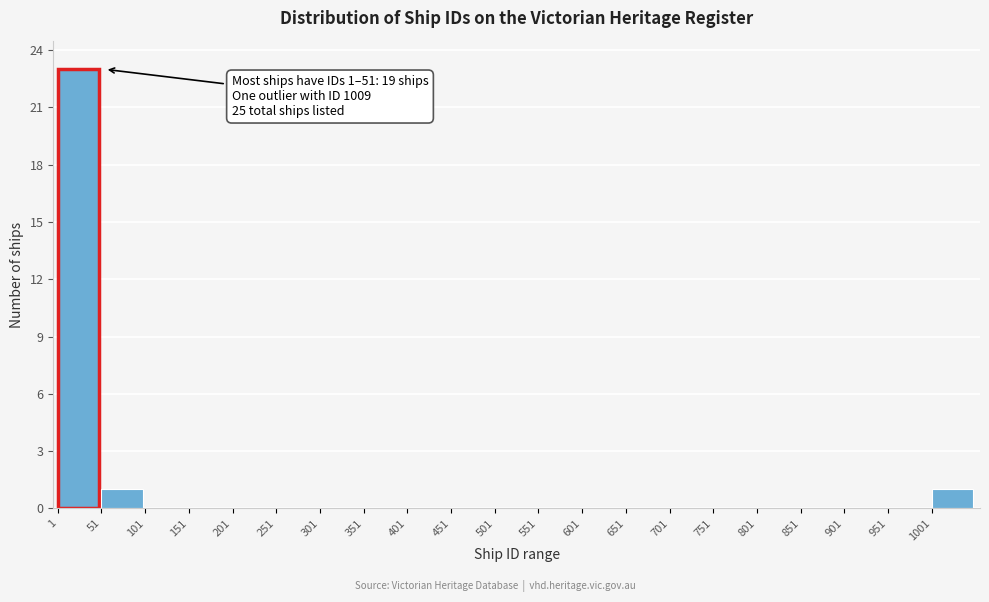

Reading left to right, transcribe all the data shown in this chart.

1=23	51=1	101=0	151=0	201=0	251=0	301=0	351=0	401=0	451=0	501=0	551=0	601=0	651=0	701=0	751=0	801=0	851=0	901=0	951=0	1001=1